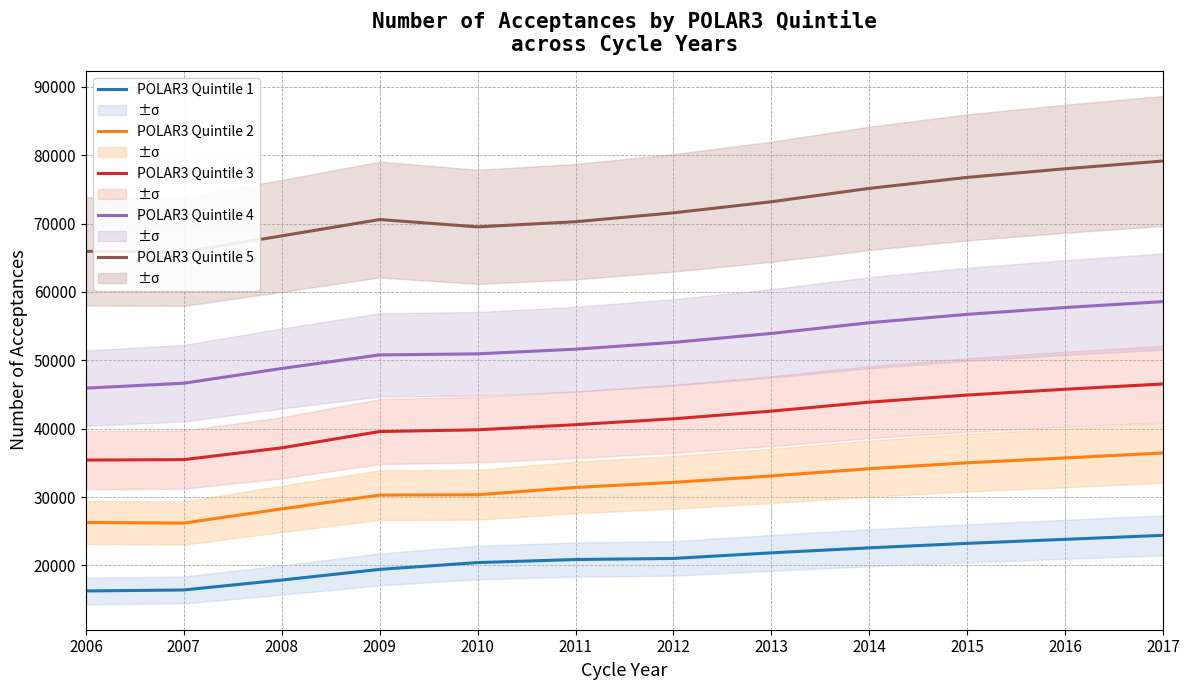

What is the difference between the maximum and minimum values in the POLAR3 Quintile 2 series?

10255